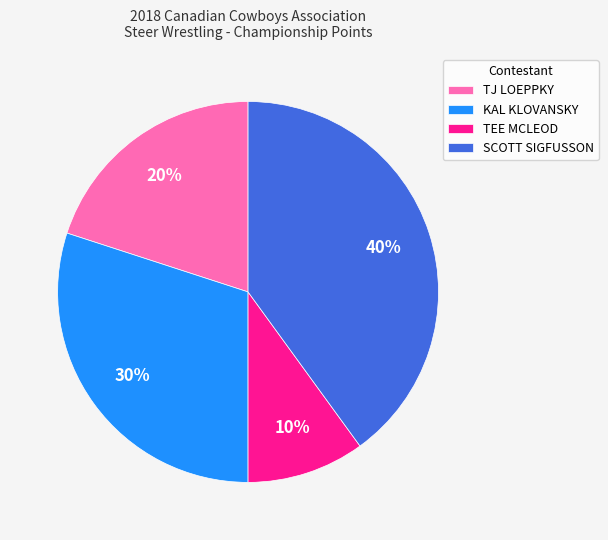

To the nearest percent, what is the difference between the TJ LOEPPKY and KAL KLOVANSKY slice percentages?

10%